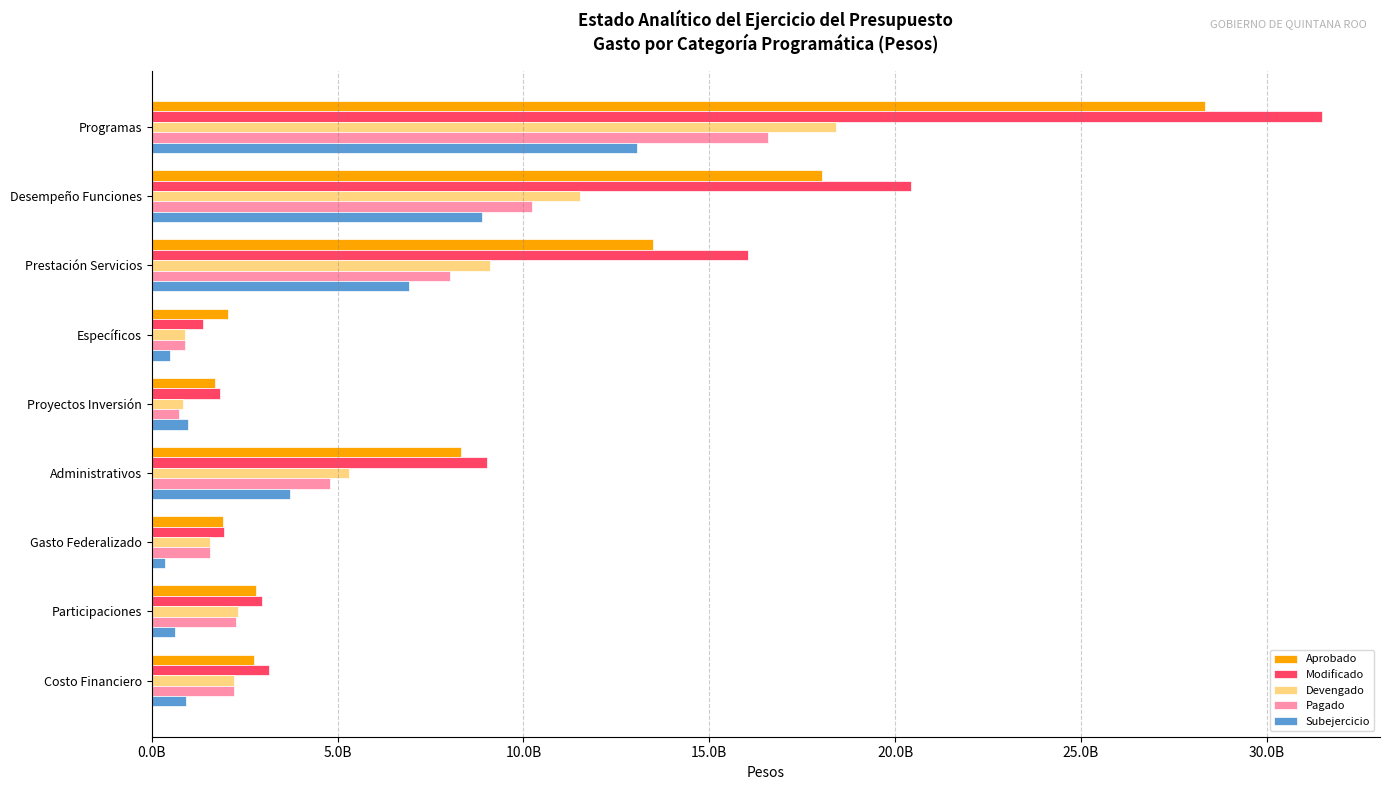

Which category has the highest value in the Subejercicio series?

Programas